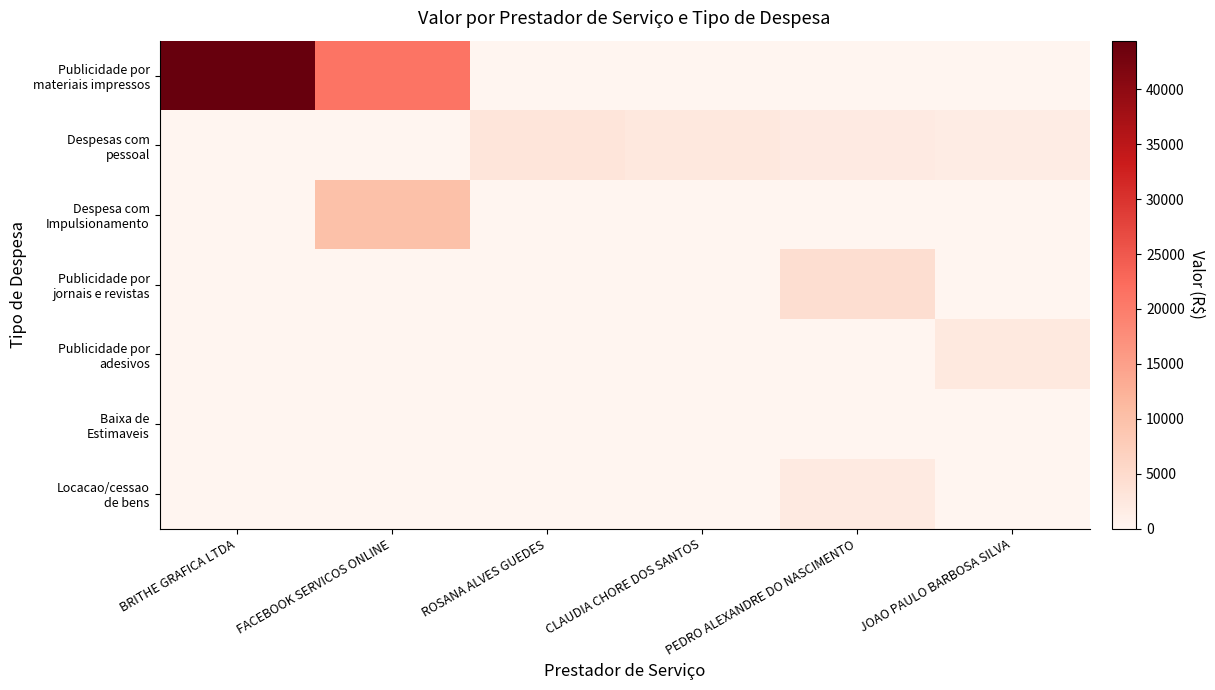

Which series has the largest range (max minus min)?

Publicidade por materiais impressos